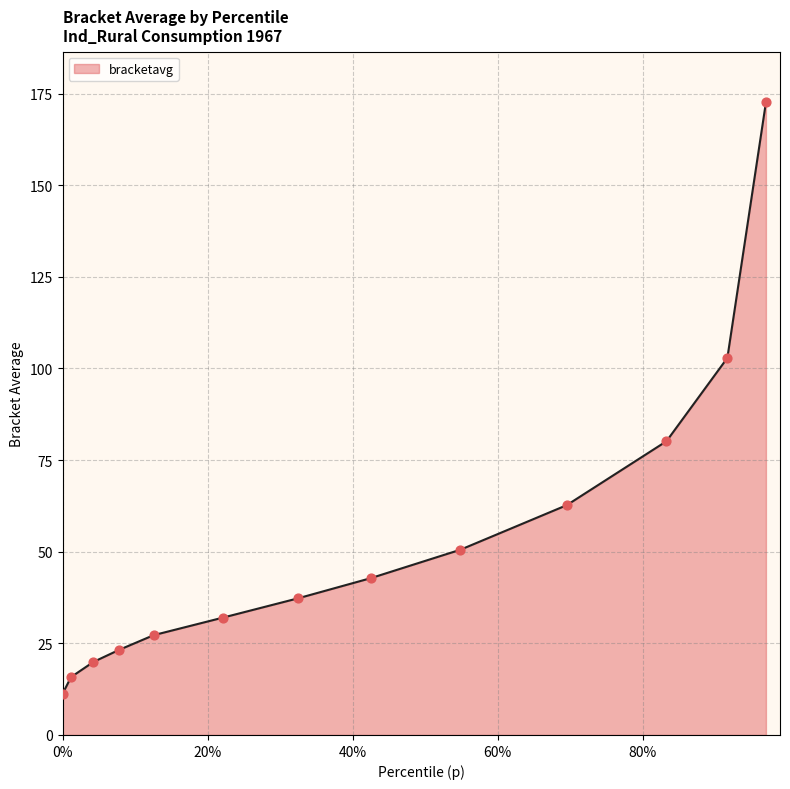

What is the difference between the maximum and minimum values?

161.4